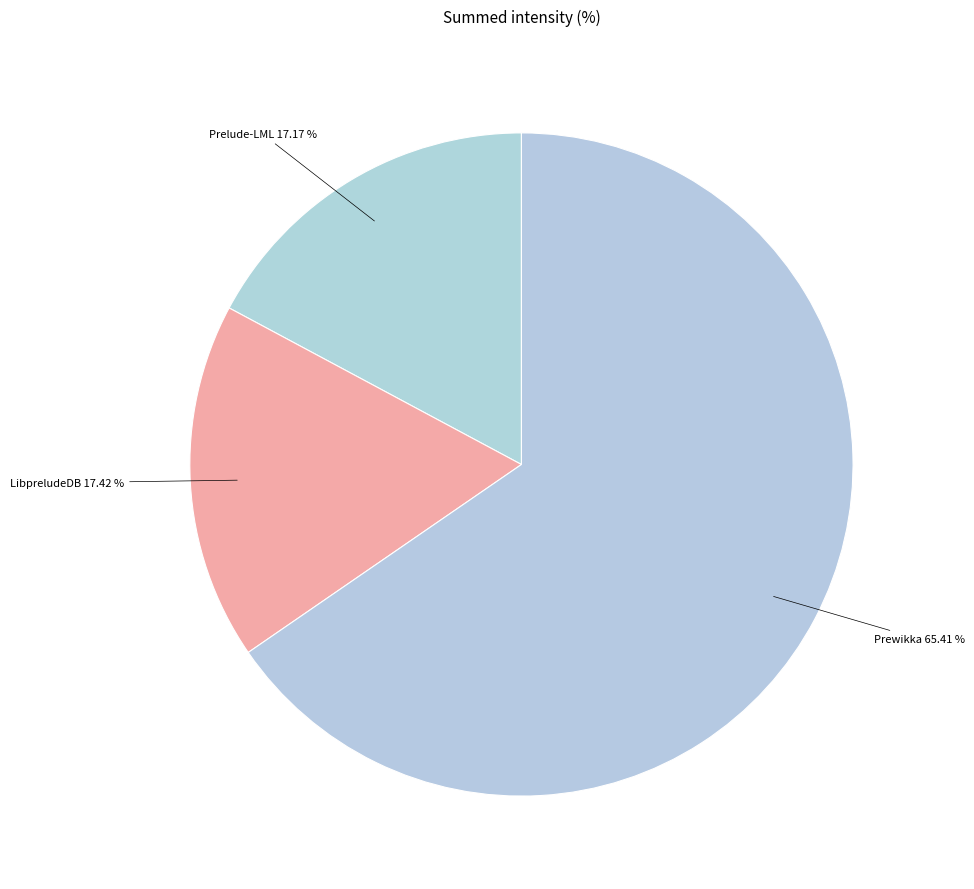

How many slices are in this pie chart?

3